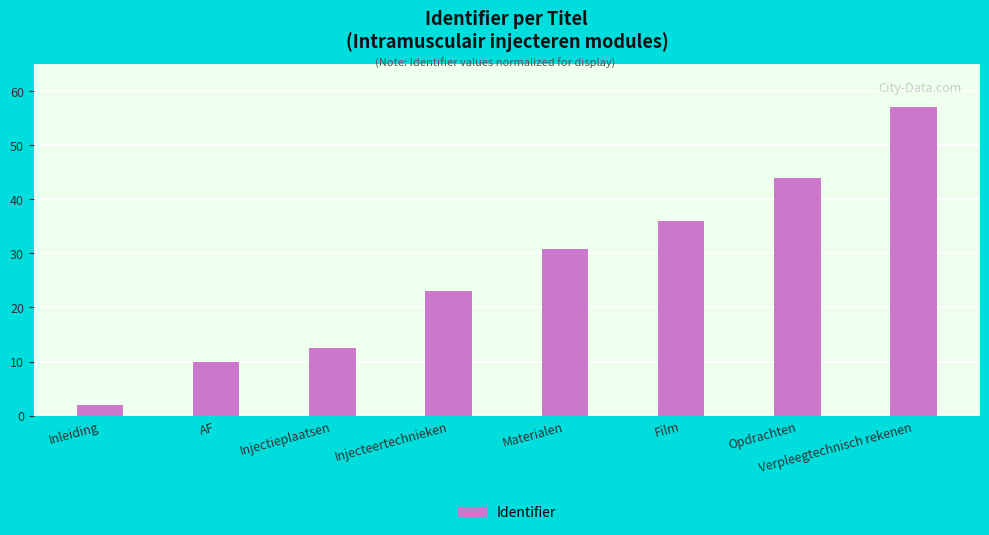

What position from the left is Injecteertechnieken?

4